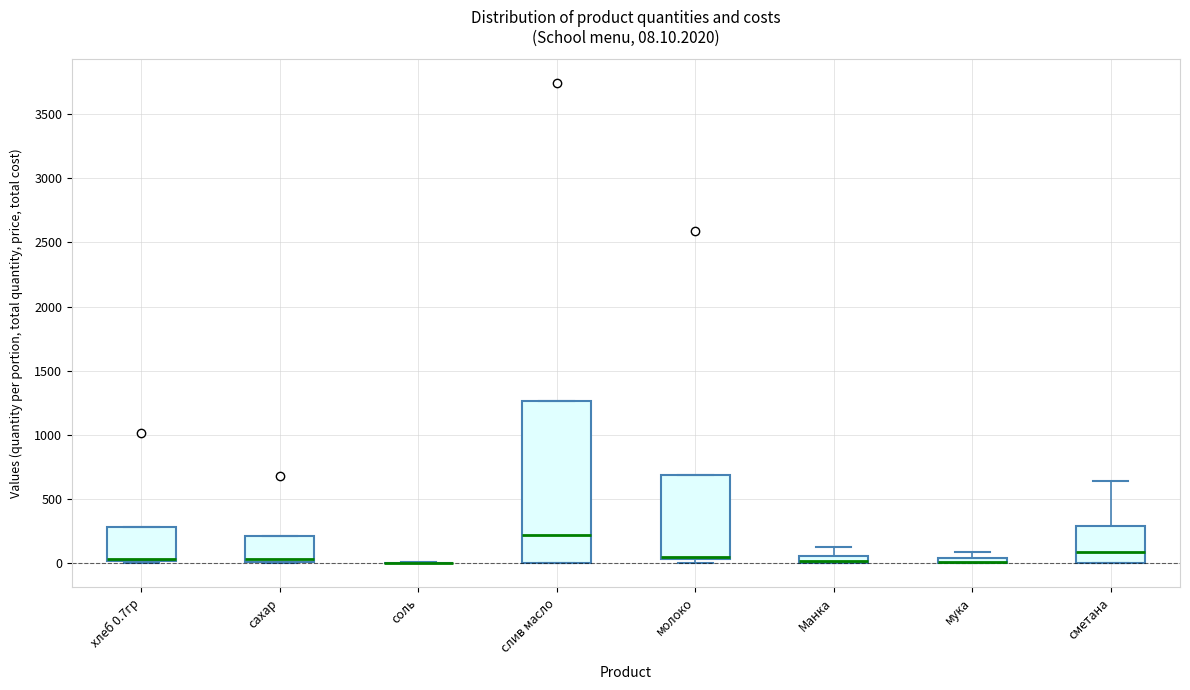

Which box is the tallest, from its lower edge to its upper edge?

слив масло